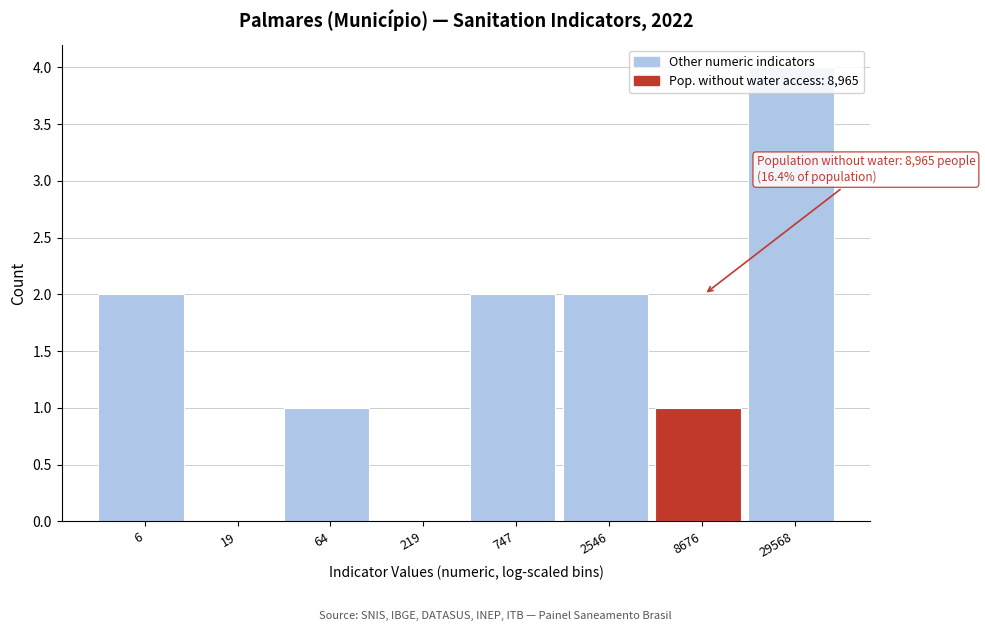

The value at 8676 is 1. True or false?

True